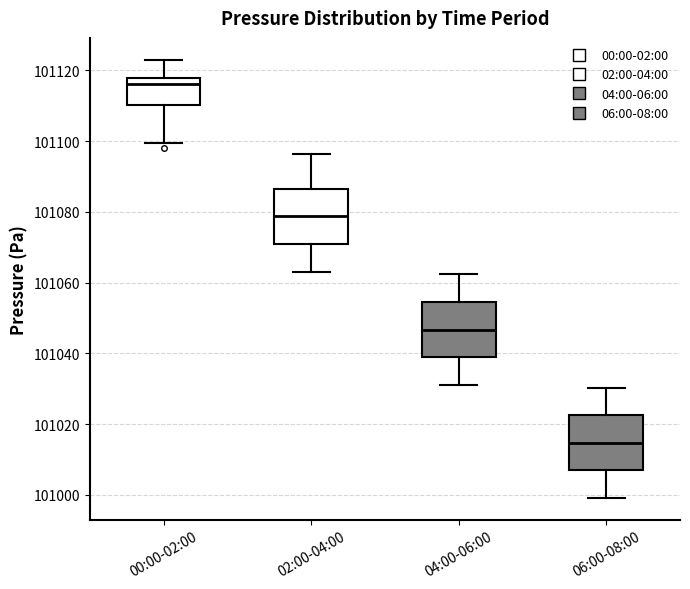

Where is the upper edge of the box for 06:00-08:00 on the y-axis? The values are not printed on the chart, so give them approximately, as read against the axis.

101022